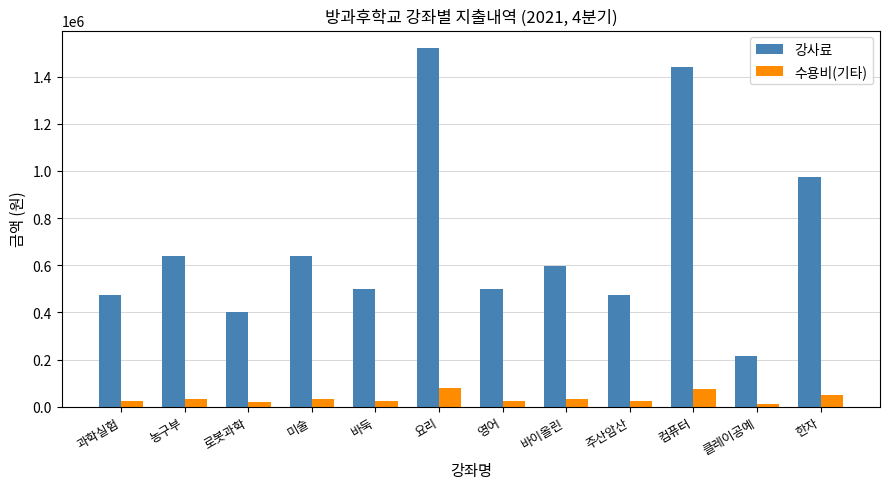

Does the chart contain stacked bars?

No